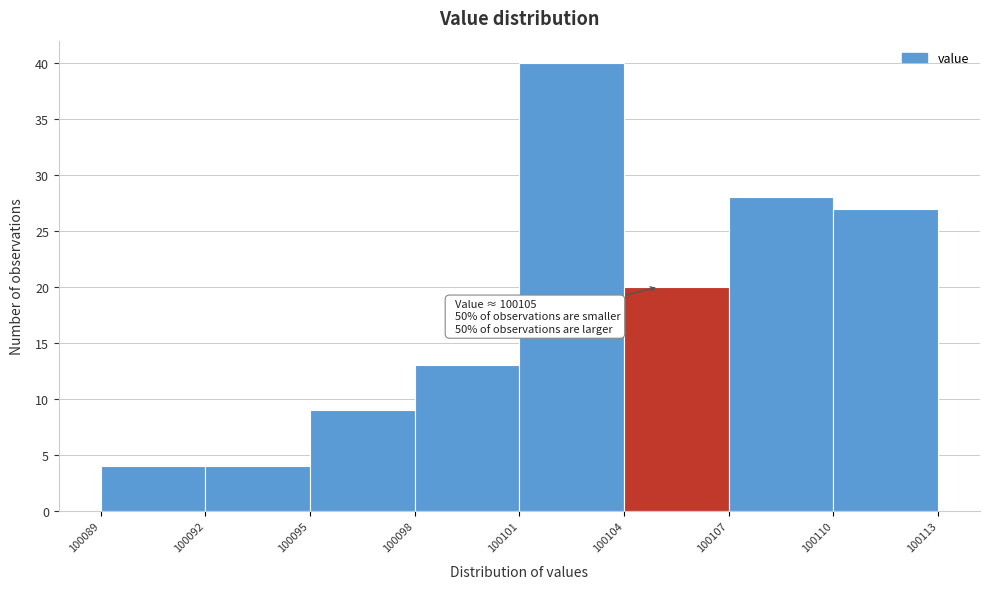

Over which range of the x-axis is the bar tallest?

100101 to 100104